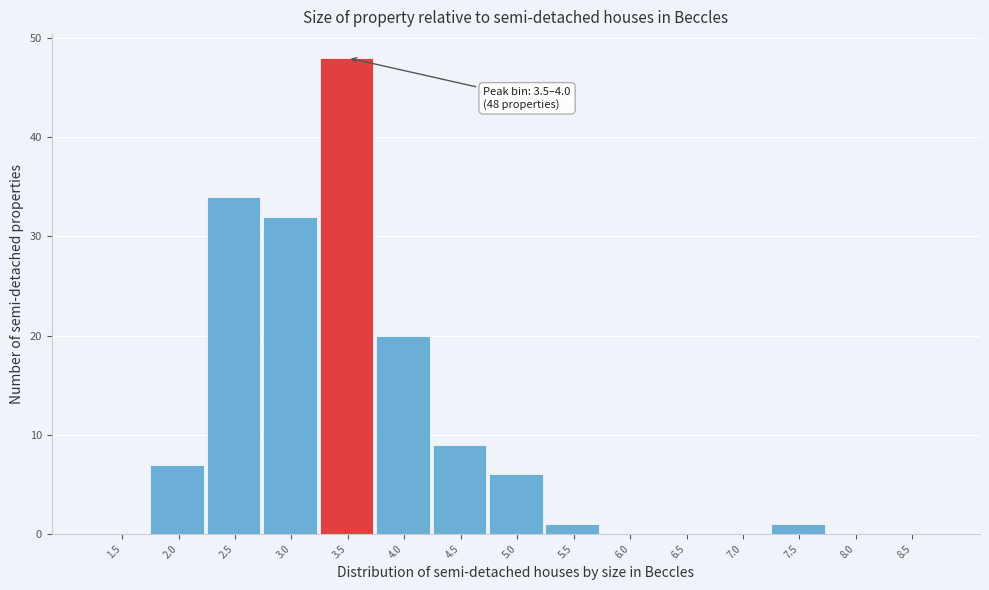

Reading left to right, extract all data points from this chart.

1.5=0	2.0=7	2.5=34	3.0=32	3.5=48	4.0=20	4.5=9	5.0=6	5.5=1	6.0=0	6.5=0	7.0=0	7.5=1	8.0=0	8.5=0